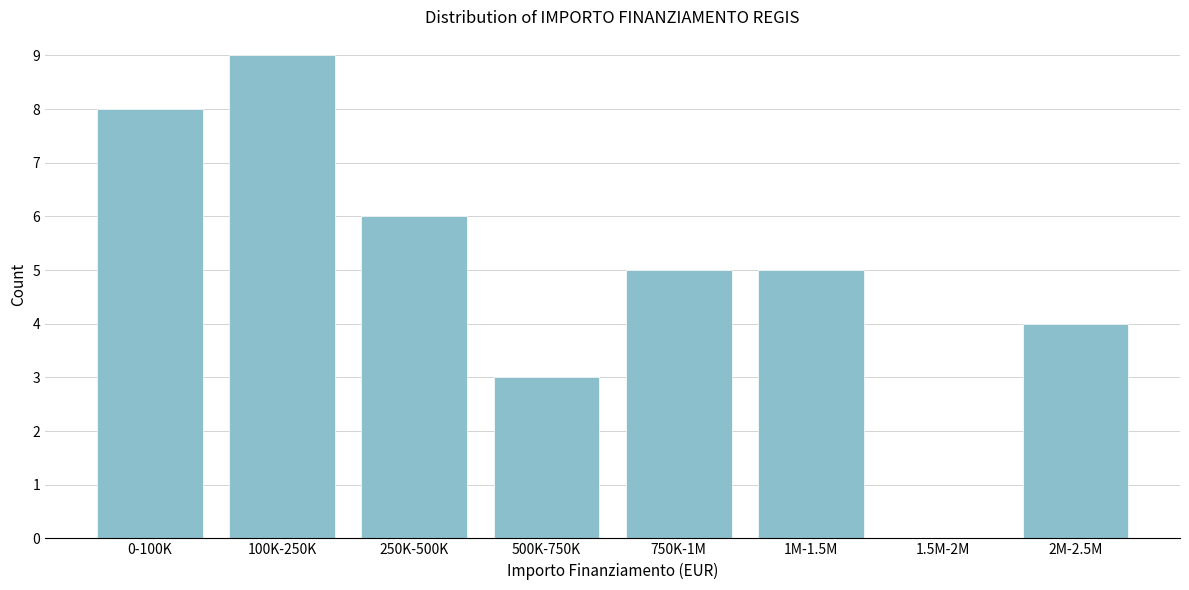

Reading left to right, extract all data points from this chart.

0-100K=8	100K-250K=9	250K-500K=6	500K-750K=3	750K-1M=5	1M-1.5M=5	1.5M-2M=0	2M-2.5M=4